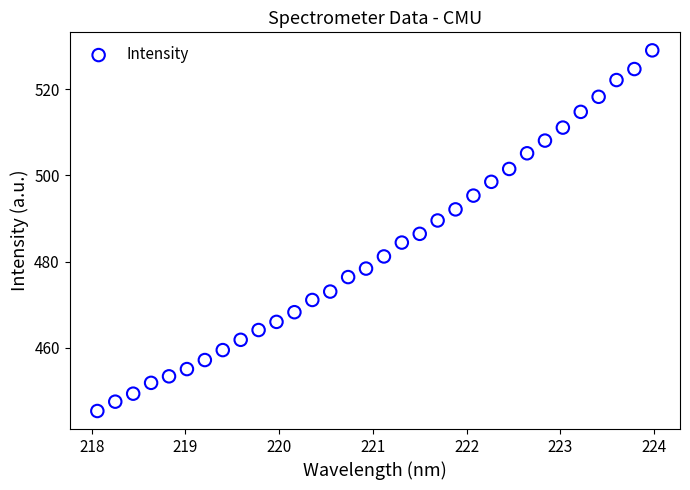

What is the range of X values (max minus min)?

5.9